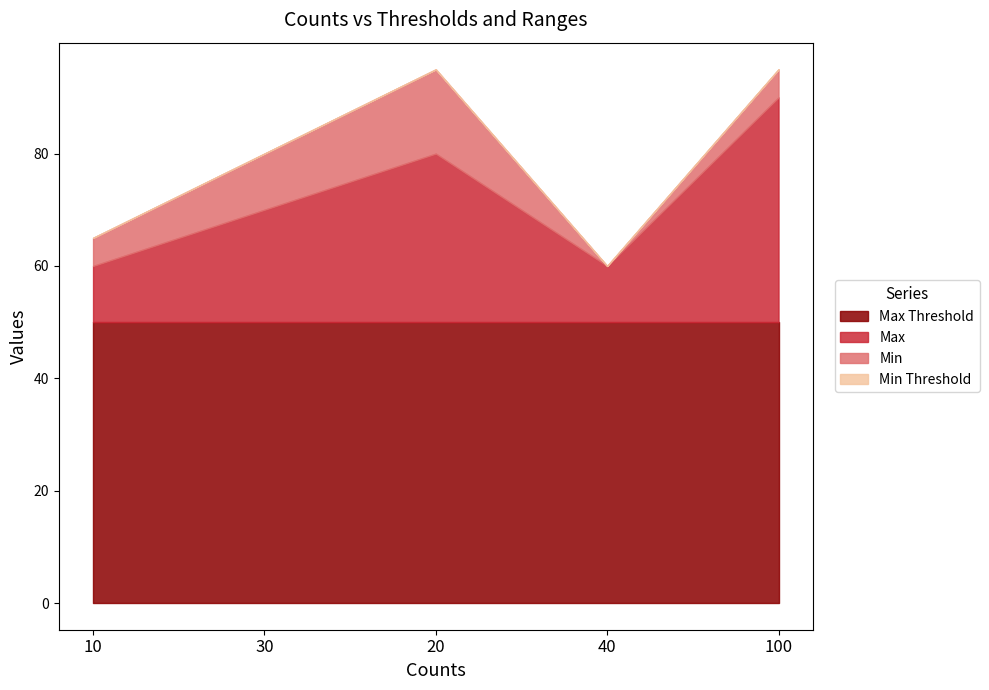

Does the chart have visible grid lines?

No